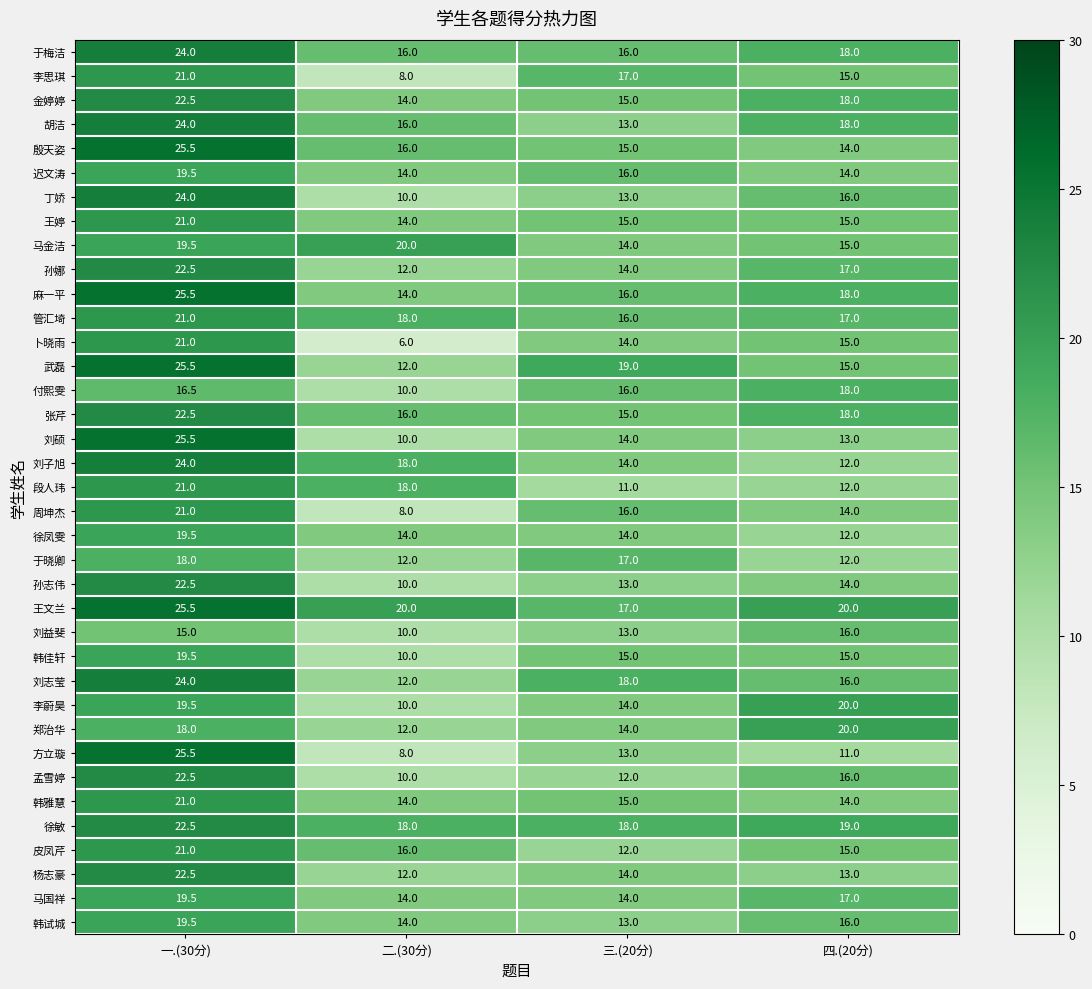

What is the difference between the second highest and second lowest values in the 殷天姿 series?

1.0